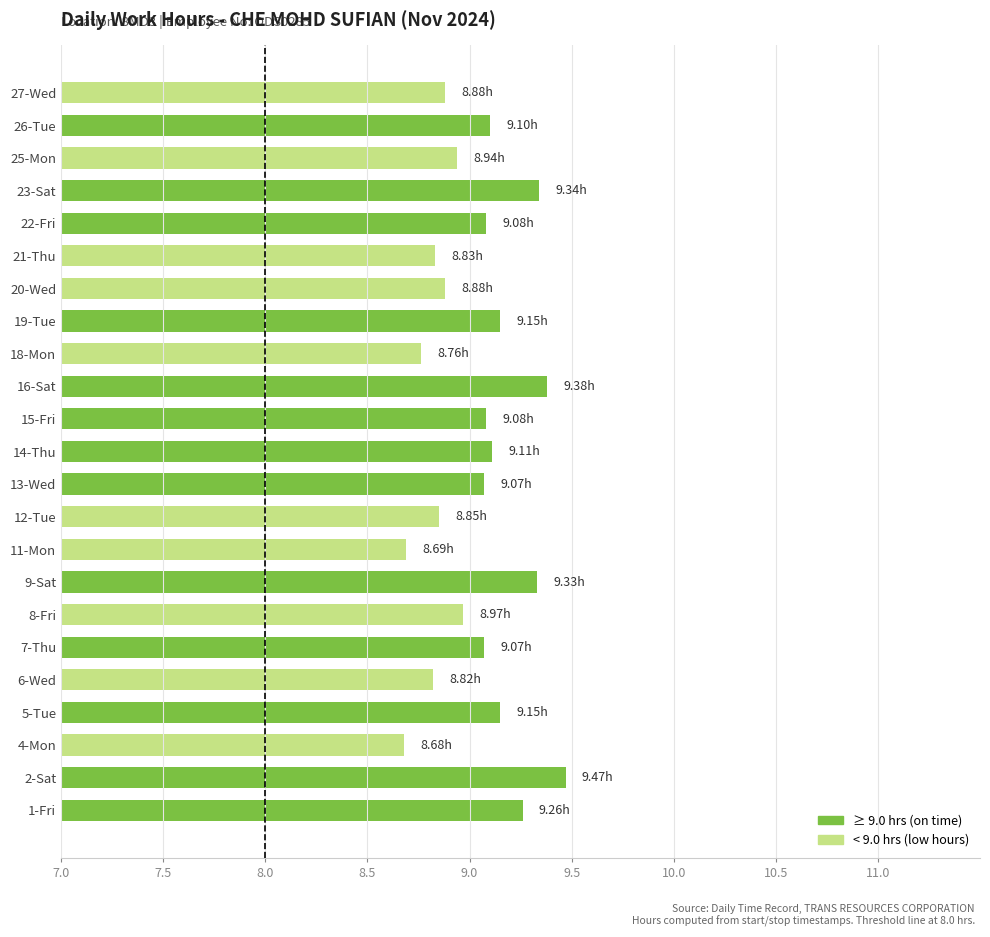

Count the number of data series in this chart.

1